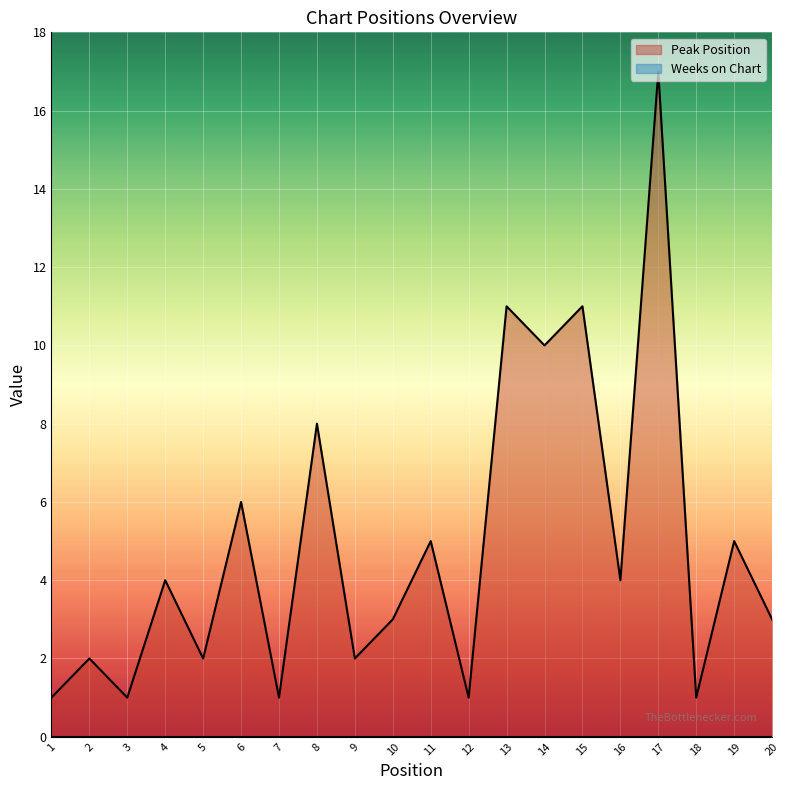

At which category does the data reach its first local valley?

3